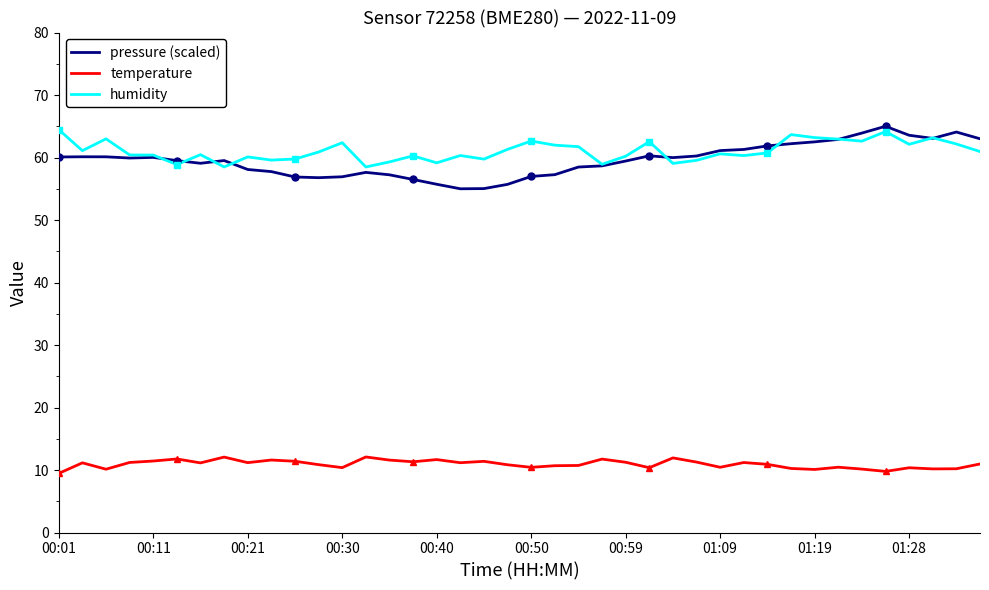

True or false: temperature has a value of 18.7 at 01:09.

False